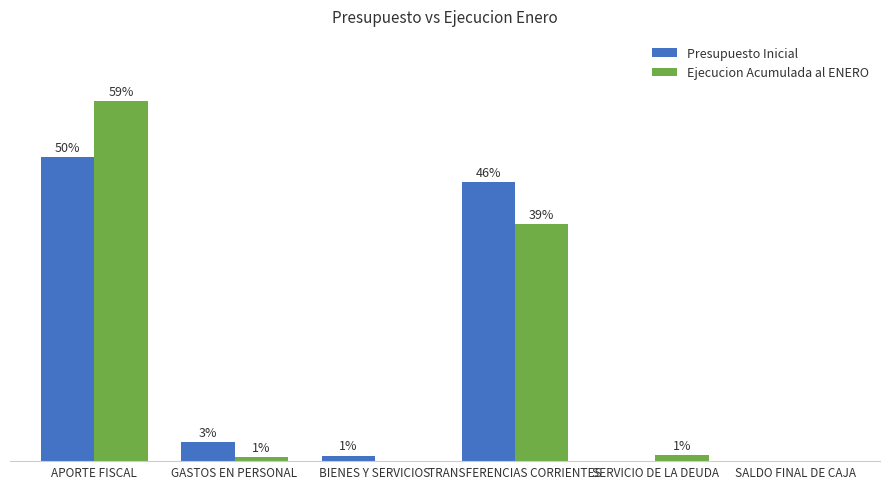

At which label is Ejecucion Acumulada al ENERO closest to 29?

TRANSFERENCIAS CORRIENTES